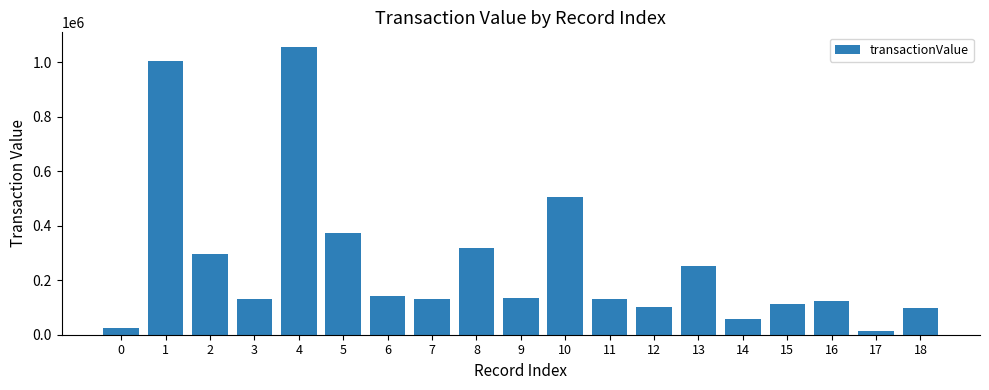

True or false: the data shows 160136 at 16.

False